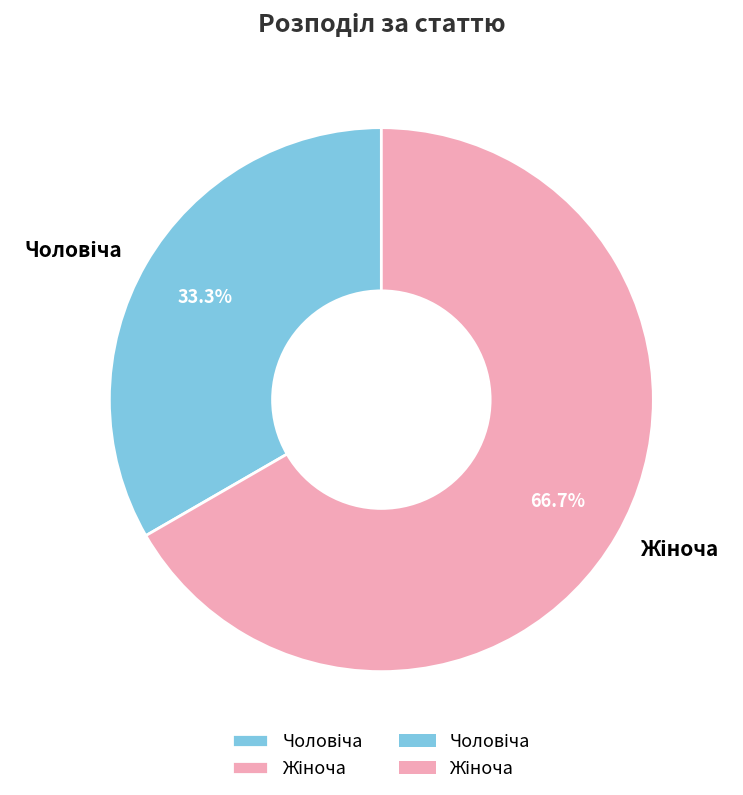

How many slices are in this pie chart?

2